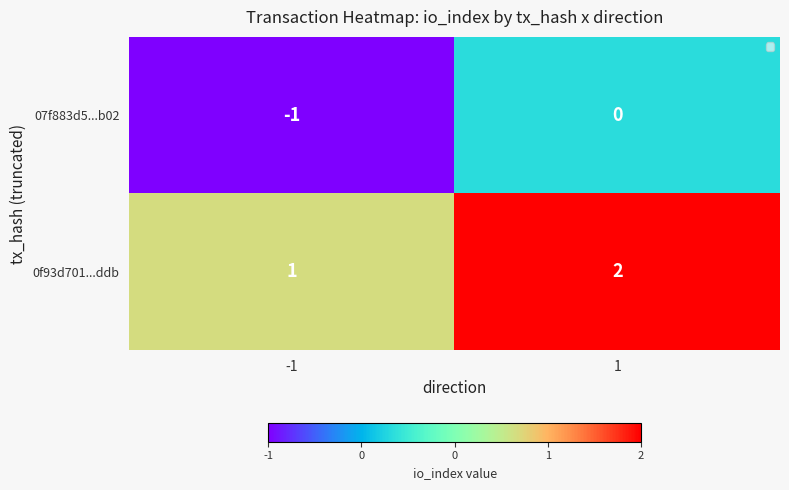

Reading left to right, extract all data points from this chart.

07f883d5...b02: -1	0
0f93d701...ddb: 1	2